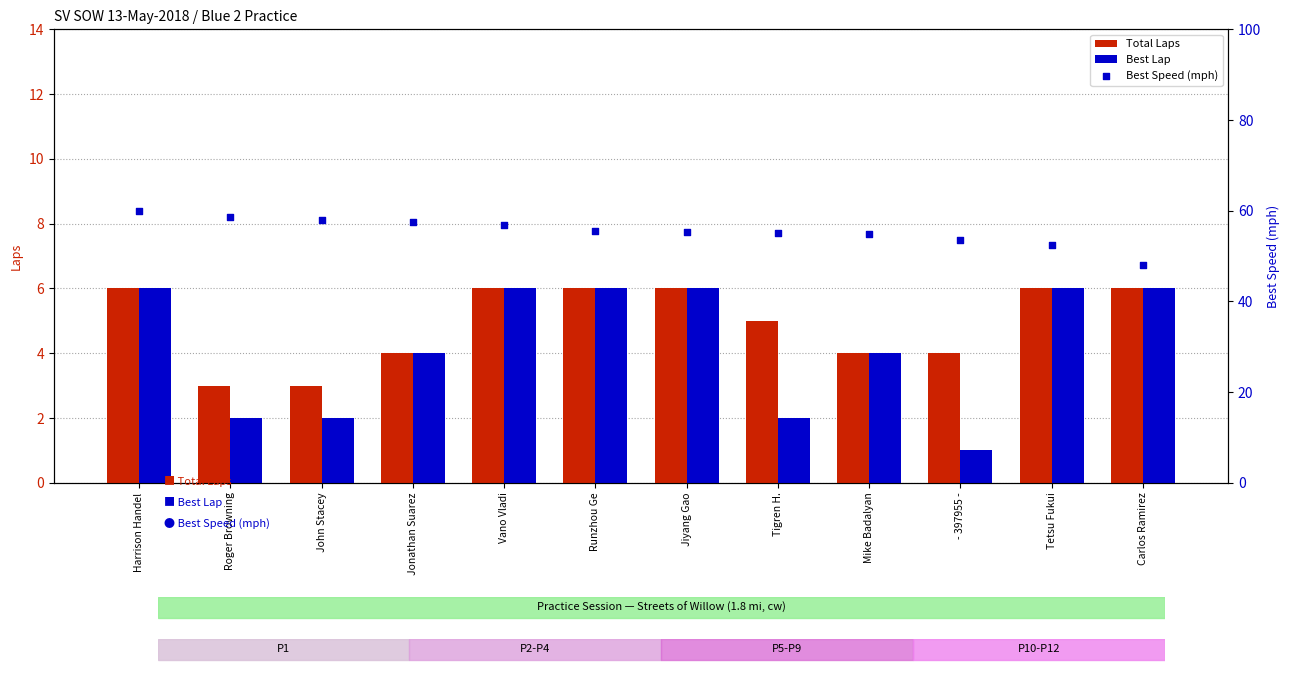

Is the value of Best Lap at Mike Badalyan greater than the value of Total Laps at Runzhou Ge?

No